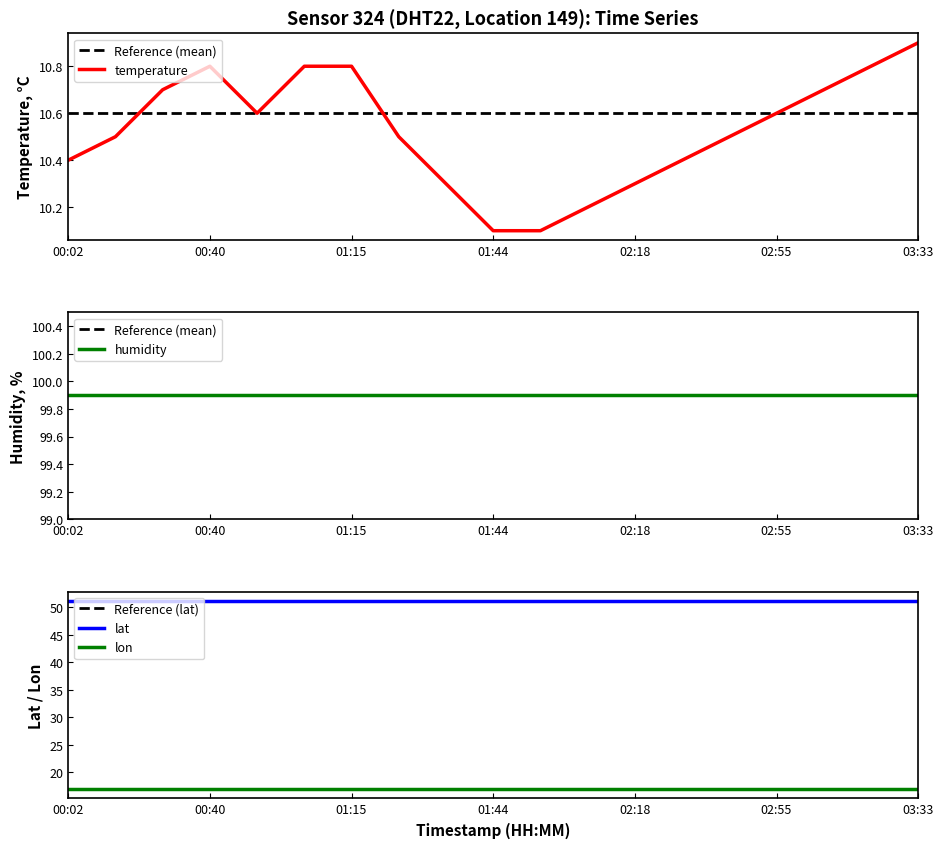

Reading right to left, transcribe all the data shown in this chart.

temperature: 03:33=10.9	03:20=10.8	03:08=10.7	02:55=10.6	02:43=10.5	02:30=10.4	02:18=10.3	02:05=10.2	01:52=10.1	01:44=10.1	01:36=10.3	01:28=10.5	01:15=10.8	01:05=10.8	00:52=10.6	00:40=10.8	00:28=10.7	00:15=10.5	00:02=10.4
humidity: 03:33=99.9	03:20=99.9	03:08=99.9	02:55=99.9	02:43=99.9	02:30=99.9	02:18=99.9	02:05=99.9	01:52=99.9	01:44=99.9	01:36=99.9	01:28=99.9	01:15=99.9	01:05=99.9	00:52=99.9	00:40=99.9	00:28=99.9	00:15=99.9	00:02=99.9
lat: 03:33=51.1	03:20=51.1	03:08=51.1	02:55=51.1	02:43=51.1	02:30=51.1	02:18=51.1	02:05=51.1	01:52=51.1	01:44=51.1	01:36=51.1	01:28=51.1	01:15=51.1	01:05=51.1	00:52=51.1	00:40=51.1	00:28=51.1	00:15=51.1	00:02=51.1
lon: 03:33=17.0	03:20=17.0	03:08=17.0	02:55=17.0	02:43=17.0	02:30=17.0	02:18=17.0	02:05=17.0	01:52=17.0	01:44=17.0	01:36=17.0	01:28=17.0	01:15=17.0	01:05=17.0	00:52=17.0	00:40=17.0	00:28=17.0	00:15=17.0	00:02=17.0